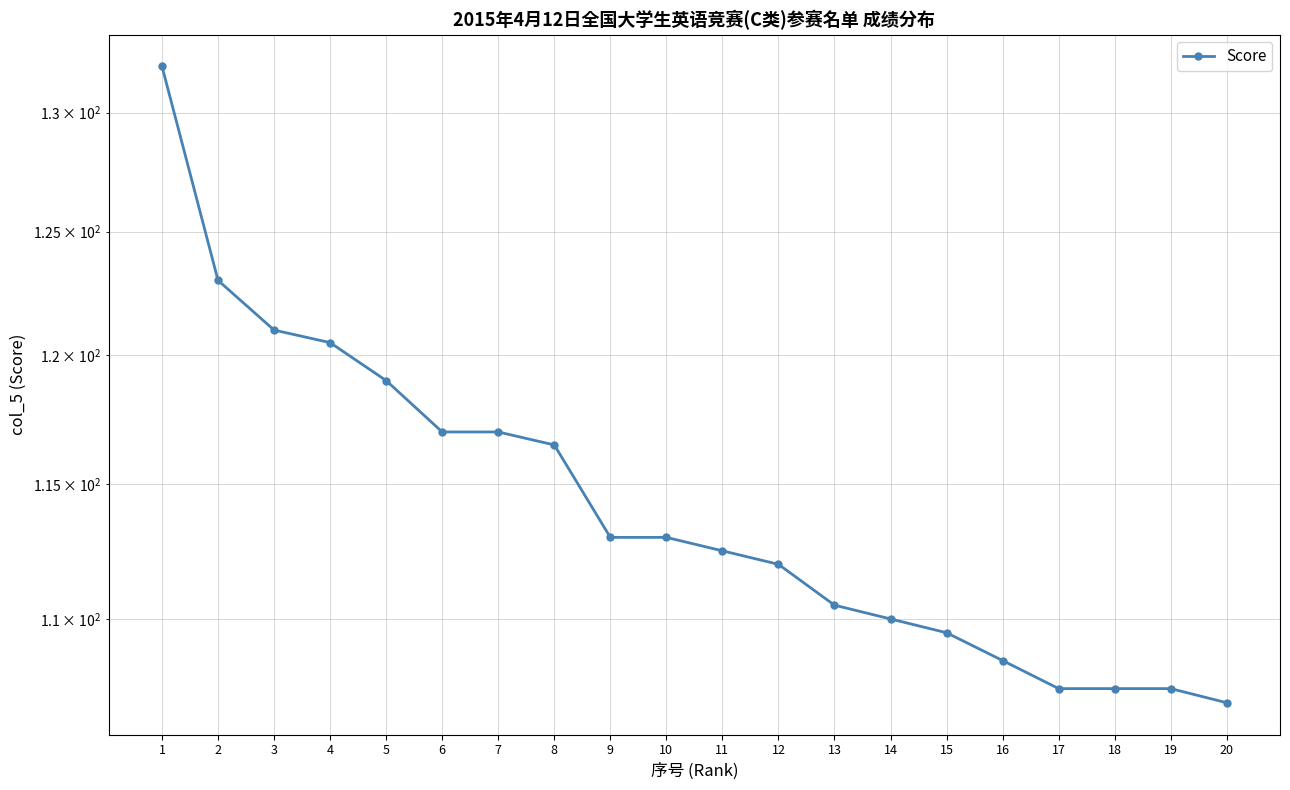

What is the sum of the values at 3 and 10?

234.0